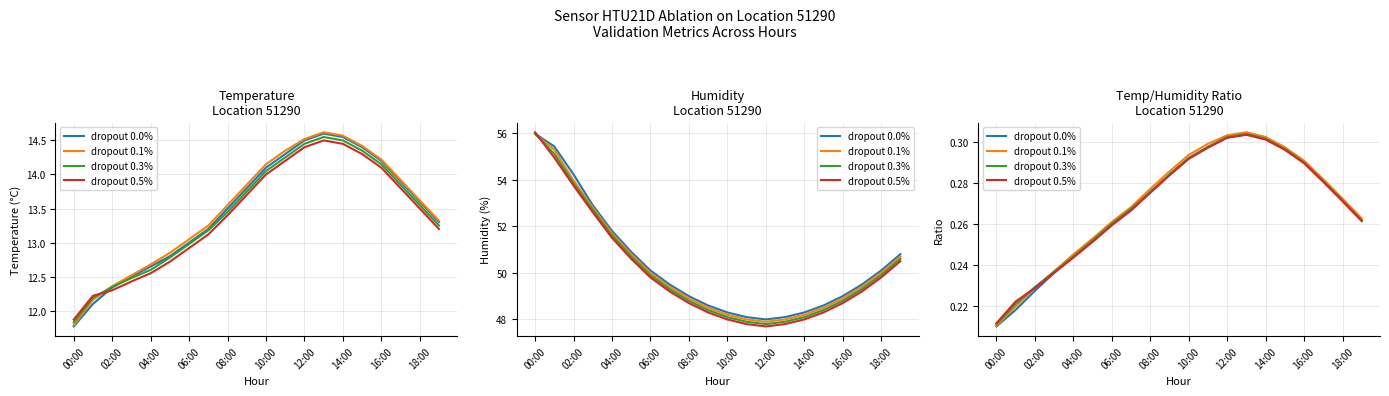

What is the value of the dropout 0.0% point at the 14th from the left?

0.3